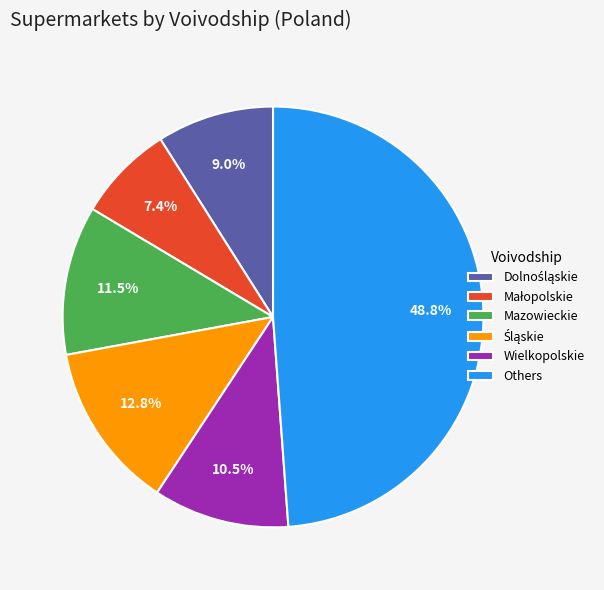

Which has a higher value, Mazowieckie or Others?

Others